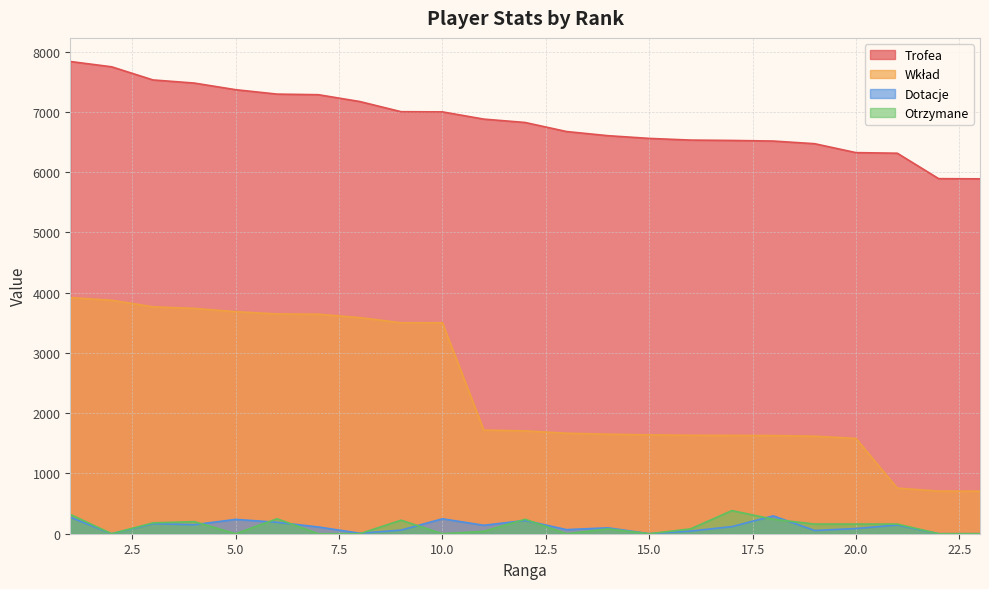

How many lines are shown in the chart?

4